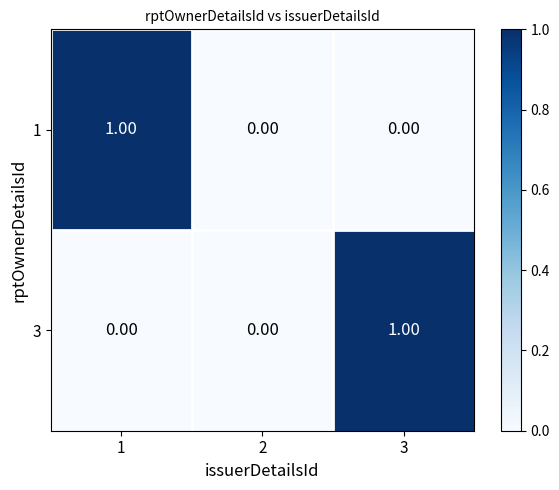

At 1, list the series in order from smallest to largest.

3, 1